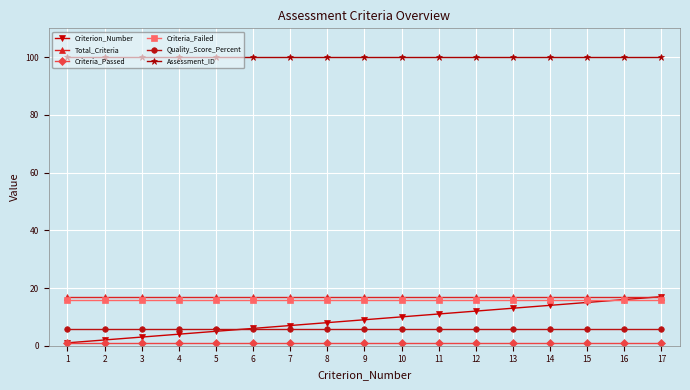

What is the value of the Quality_Score_Percent point at the 8th from the left?

5.9